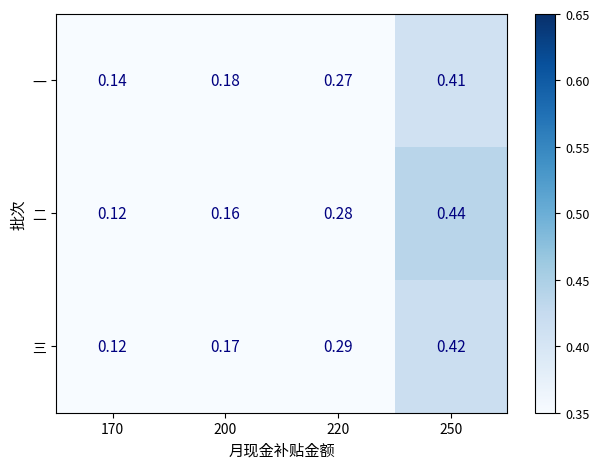

Which series has the largest range (max minus min)?

二